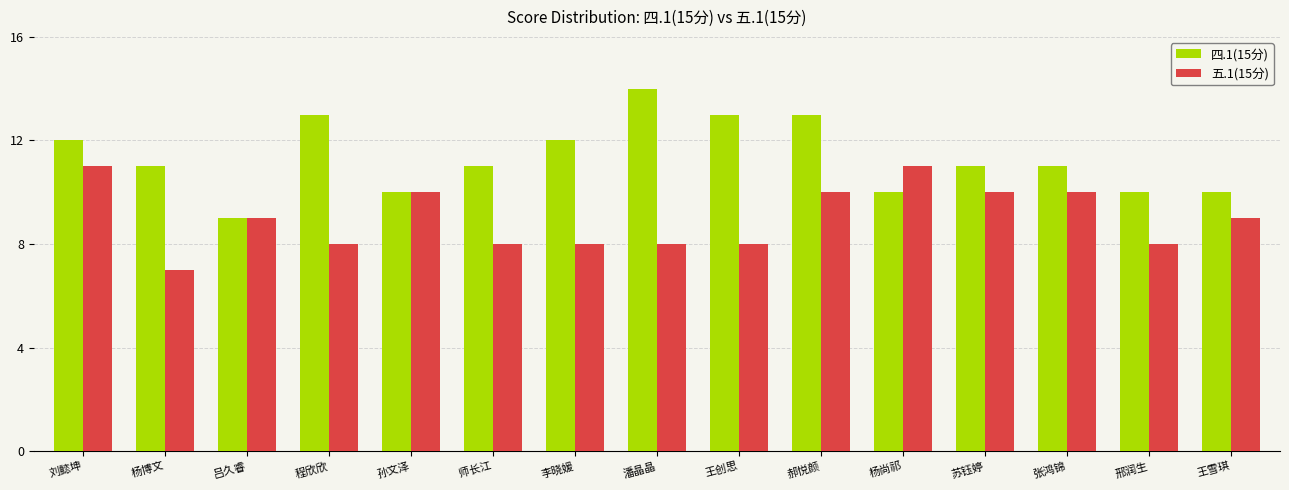

What is the average value of the 四.1(15分) series?

11